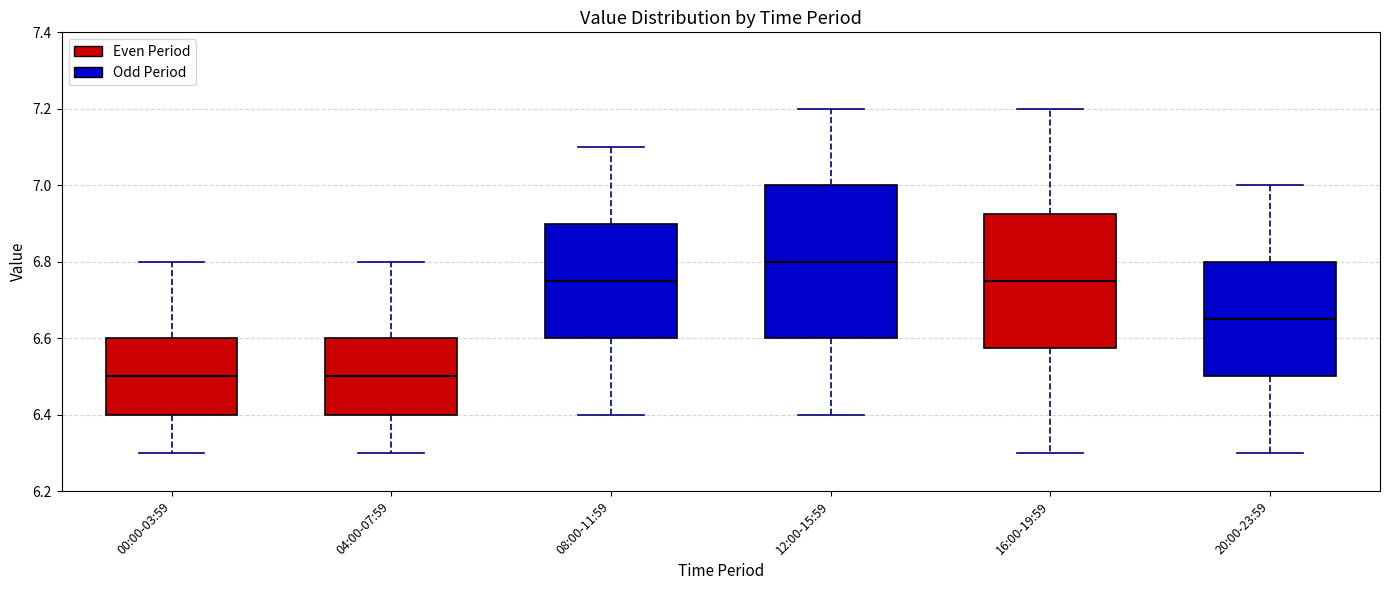

Which box is the tallest, from its lower edge to its upper edge?

12:00-15:59